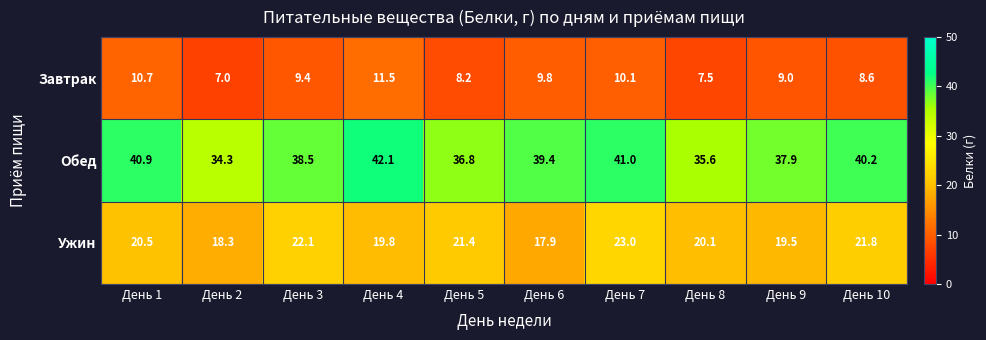

The Обед series shows 38.5 at День 3. True or false?

True